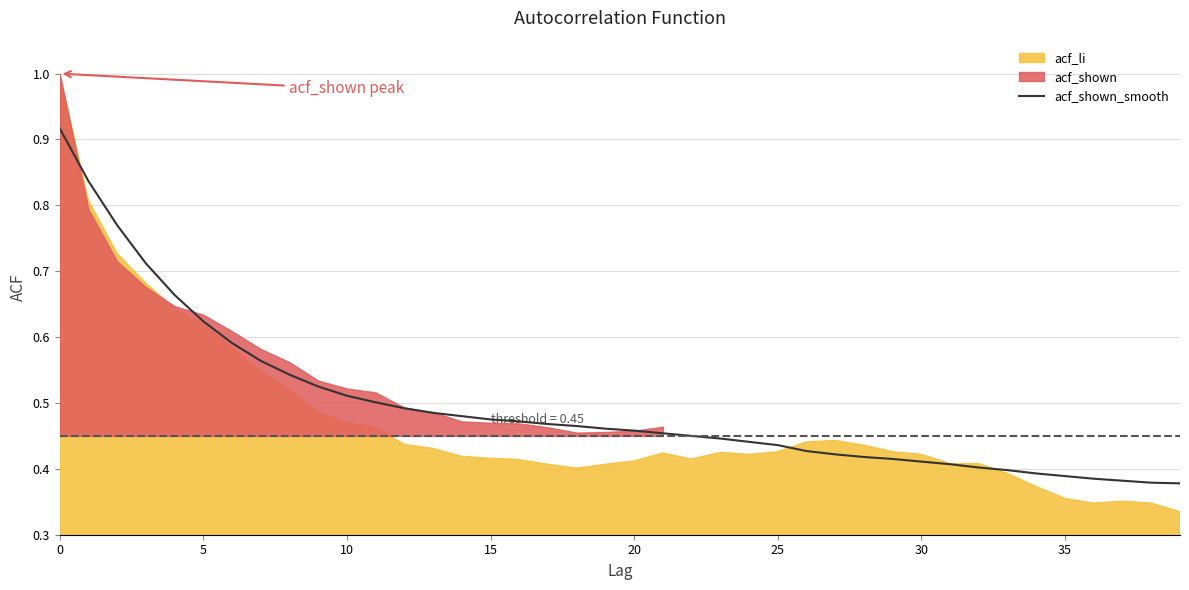

True or false: the data has more than 2 interior local peaks.

False